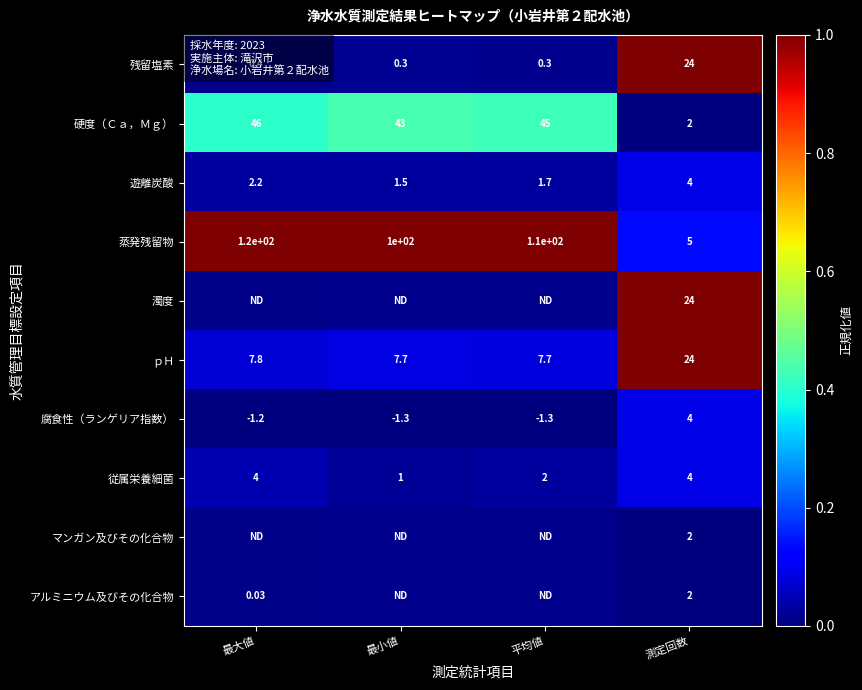

At how many categories does at least one series exceed 0?

4